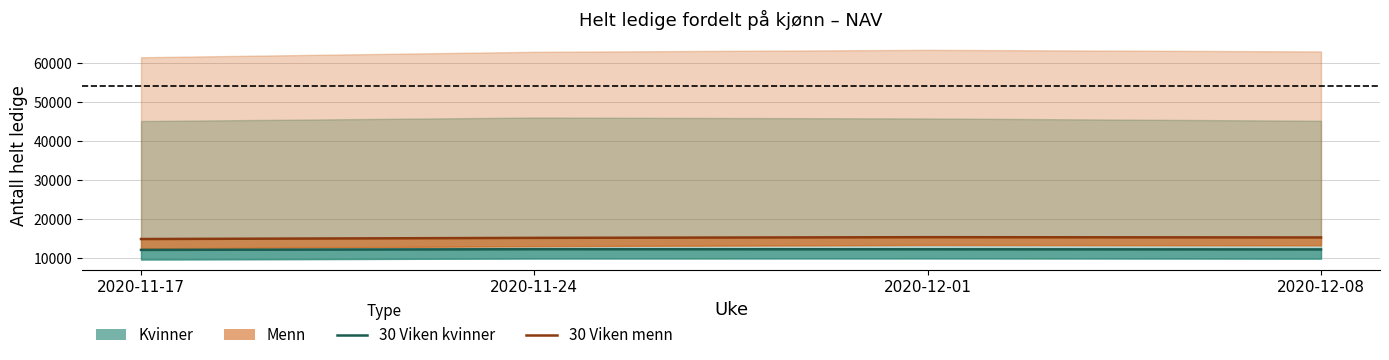

How many lines are shown in the chart?

2